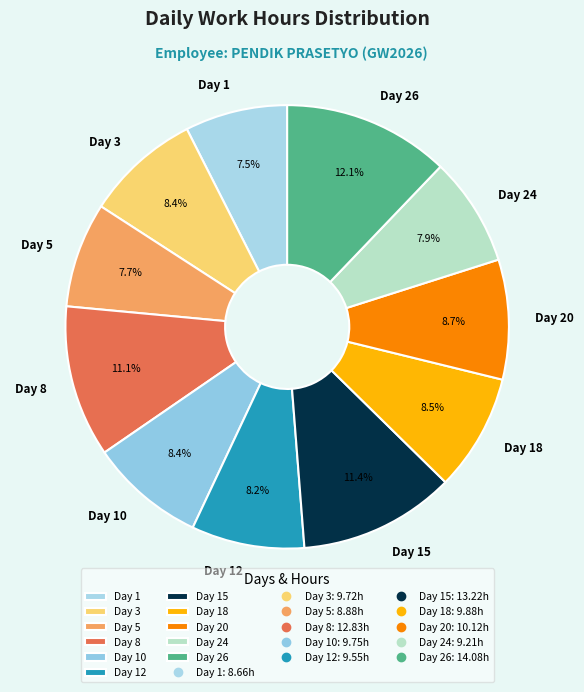

What is the ratio of the value at Day 5 to the value at Day 15?

0.7